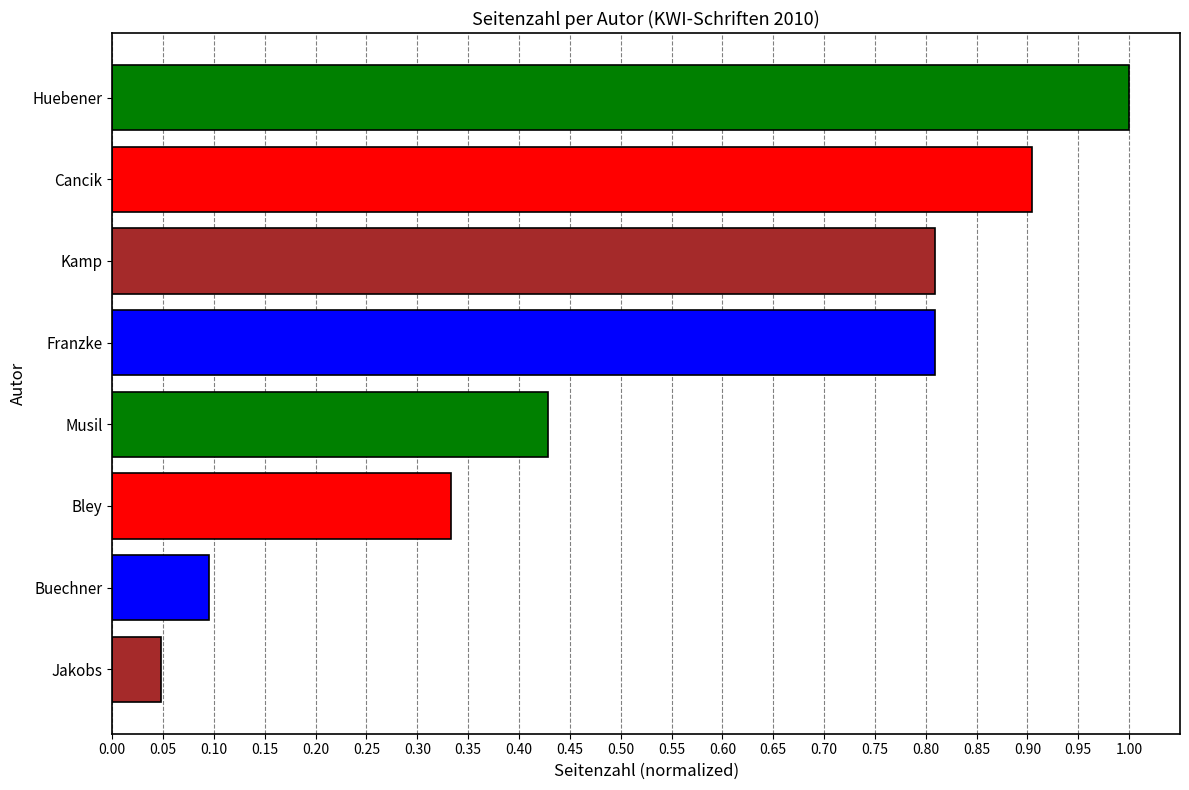

The value at Franzke is 0.8. True or false?

True